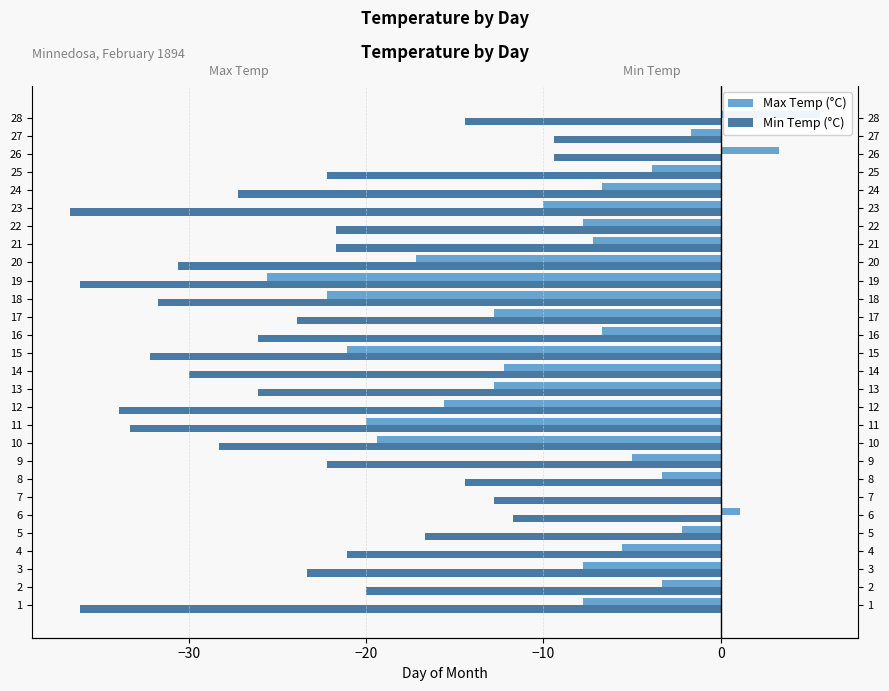

How many values in the Max Temp (°C) series exceed -7?

13